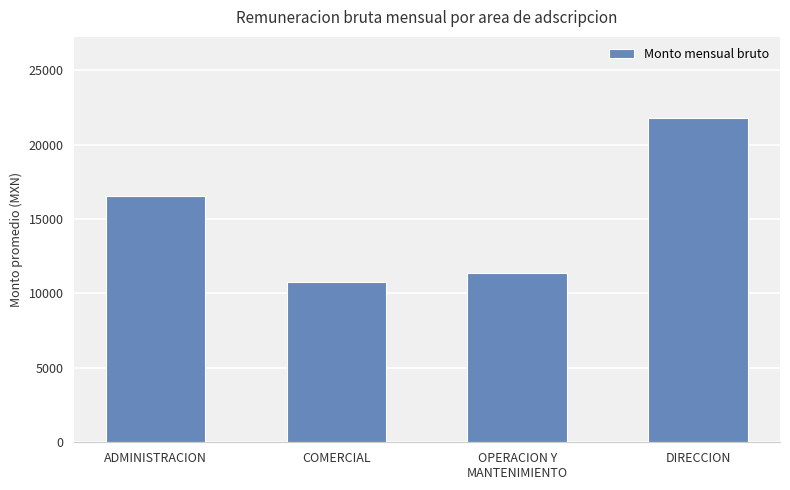

What is the smallest value displayed?

10794.5